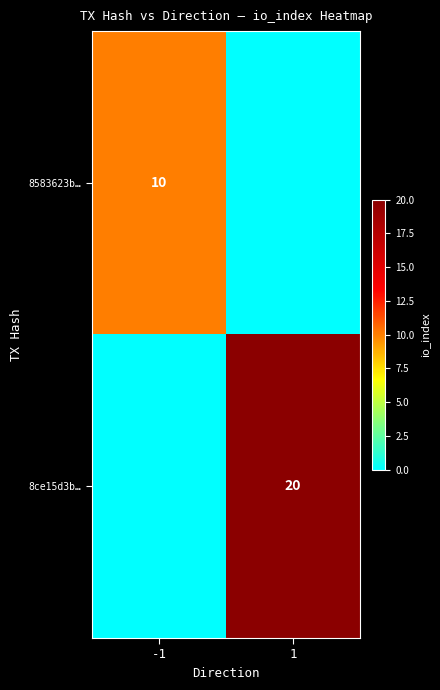

Is it true that 8ce15d3b… equals 10 at 1?

False